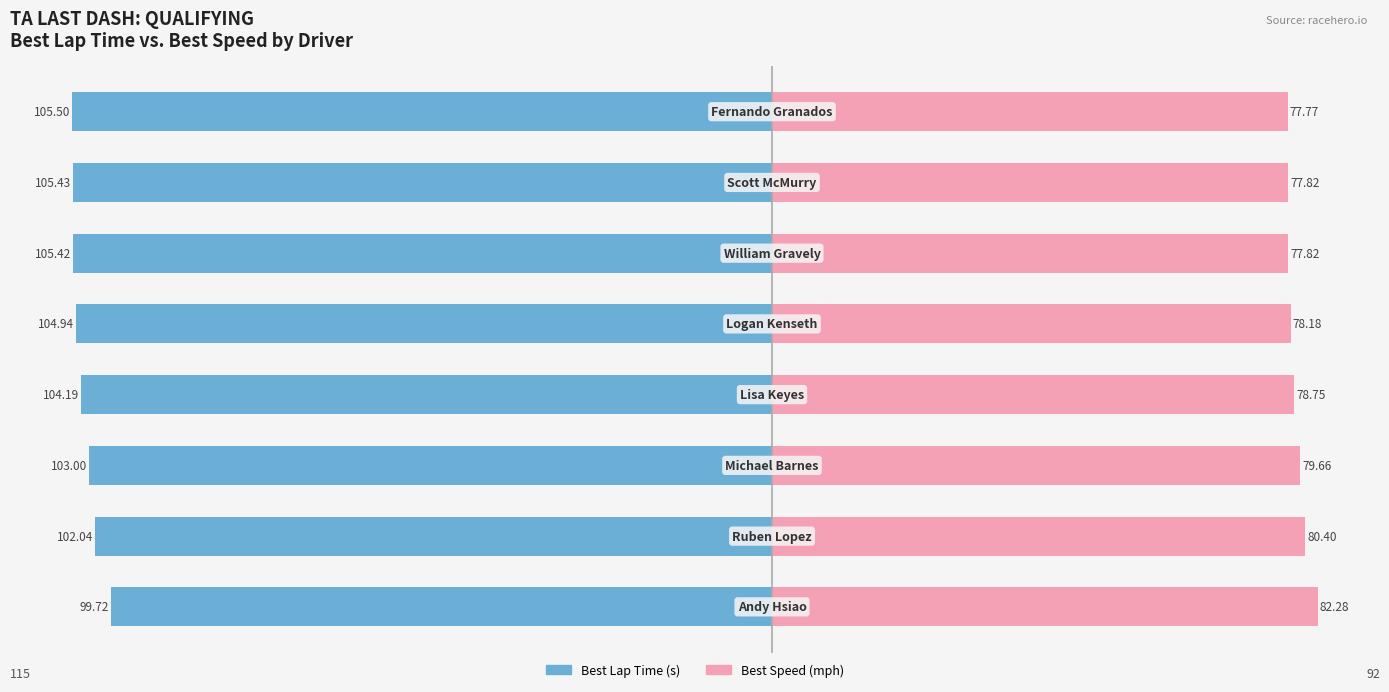

What is the difference between the second highest and minimum values in the Best Speed (mph) series?

2.6